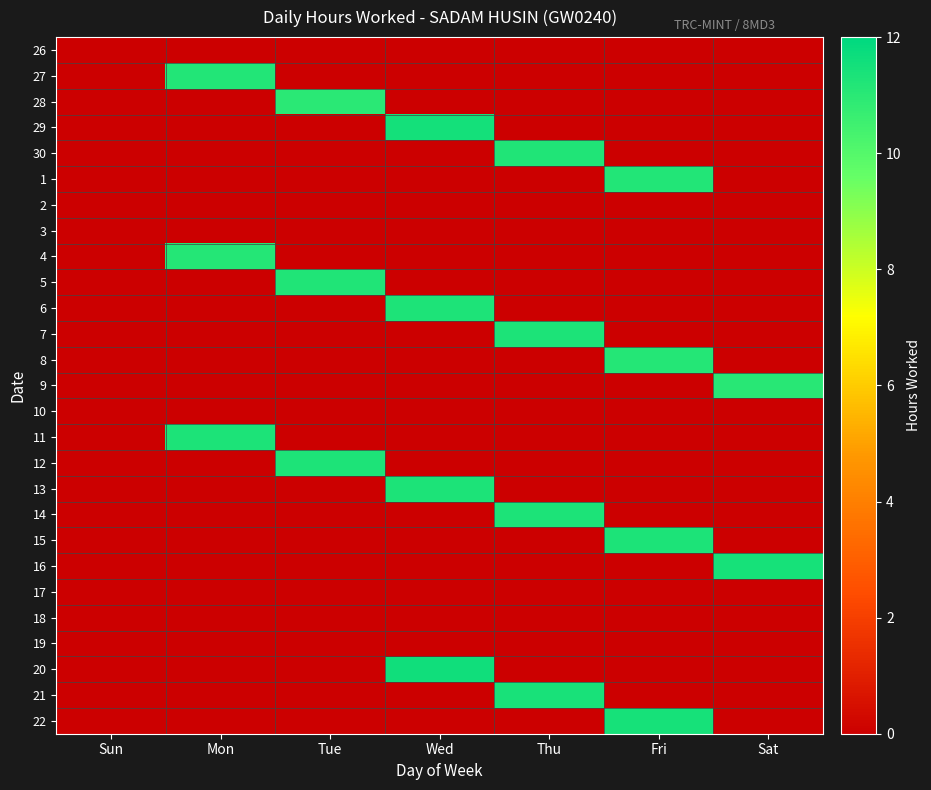

Reading left to right, what are all the values shown in this chart?

26: Sun=0.0	Mon=0.0	Tue=0.0	Wed=0.0	Thu=0.0	Fri=0.0	Sat=0.0
27: Sun=0.0	Mon=11.2	Tue=0.0	Wed=0.0	Thu=0.0	Fri=0.0	Sat=0.0
28: Sun=0.0	Mon=0.0	Tue=11.0	Wed=0.0	Thu=0.0	Fri=0.0	Sat=0.0
29: Sun=0.0	Mon=0.0	Tue=0.0	Wed=11.5	Thu=0.0	Fri=0.0	Sat=0.0
30: Sun=0.0	Mon=0.0	Tue=0.0	Wed=0.0	Thu=11.2	Fri=0.0	Sat=0.0
1: Sun=0.0	Mon=0.0	Tue=0.0	Wed=0.0	Thu=0.0	Fri=11.2	Sat=0.0
2: Sun=0.0	Mon=0.0	Tue=0.0	Wed=0.0	Thu=0.0	Fri=0.0	Sat=0.0
3: Sun=0.0	Mon=0.0	Tue=0.0	Wed=0.0	Thu=0.0	Fri=0.0	Sat=0.0
4: Sun=0.0	Mon=11.1	Tue=0.0	Wed=0.0	Thu=0.0	Fri=0.0	Sat=0.0
5: Sun=0.0	Mon=0.0	Tue=11.2	Wed=0.0	Thu=0.0	Fri=0.0	Sat=0.0
6: Sun=0.0	Mon=0.0	Tue=0.0	Wed=11.3	Thu=0.0	Fri=0.0	Sat=0.0
7: Sun=0.0	Mon=0.0	Tue=0.0	Wed=0.0	Thu=11.3	Fri=0.0	Sat=0.0
8: Sun=0.0	Mon=0.0	Tue=0.0	Wed=0.0	Thu=0.0	Fri=11.1	Sat=0.0
9: Sun=0.0	Mon=0.0	Tue=0.0	Wed=0.0	Thu=0.0	Fri=0.0	Sat=11.1
10: Sun=0.0	Mon=0.0	Tue=0.0	Wed=0.0	Thu=0.0	Fri=0.0	Sat=0.0
11: Sun=0.0	Mon=11.3	Tue=0.0	Wed=0.0	Thu=0.0	Fri=0.0	Sat=0.0
12: Sun=0.0	Mon=0.0	Tue=11.2	Wed=0.0	Thu=0.0	Fri=0.0	Sat=0.0
13: Sun=0.0	Mon=0.0	Tue=0.0	Wed=11.3	Thu=0.0	Fri=0.0	Sat=0.0
14: Sun=0.0	Mon=0.0	Tue=0.0	Wed=0.0	Thu=11.3	Fri=0.0	Sat=0.0
15: Sun=0.0	Mon=0.0	Tue=0.0	Wed=0.0	Thu=0.0	Fri=11.3	Sat=0.0
16: Sun=0.0	Mon=0.0	Tue=0.0	Wed=0.0	Thu=0.0	Fri=0.0	Sat=11.5
17: Sun=0.0	Mon=0.0	Tue=0.0	Wed=0.0	Thu=0.0	Fri=0.0	Sat=0.0
18: Sun=0.0	Mon=0.0	Tue=0.0	Wed=0.0	Thu=0.0	Fri=0.0	Sat=0.0
19: Sun=0.0	Mon=0.0	Tue=0.0	Wed=0.0	Thu=0.0	Fri=0.0	Sat=0.0
20: Sun=0.0	Mon=0.0	Tue=0.0	Wed=11.6	Thu=0.0	Fri=0.0	Sat=0.0
21: Sun=0.0	Mon=0.0	Tue=0.0	Wed=0.0	Thu=11.4	Fri=0.0	Sat=0.0
22: Sun=0.0	Mon=0.0	Tue=0.0	Wed=0.0	Thu=0.0	Fri=11.5	Sat=0.0